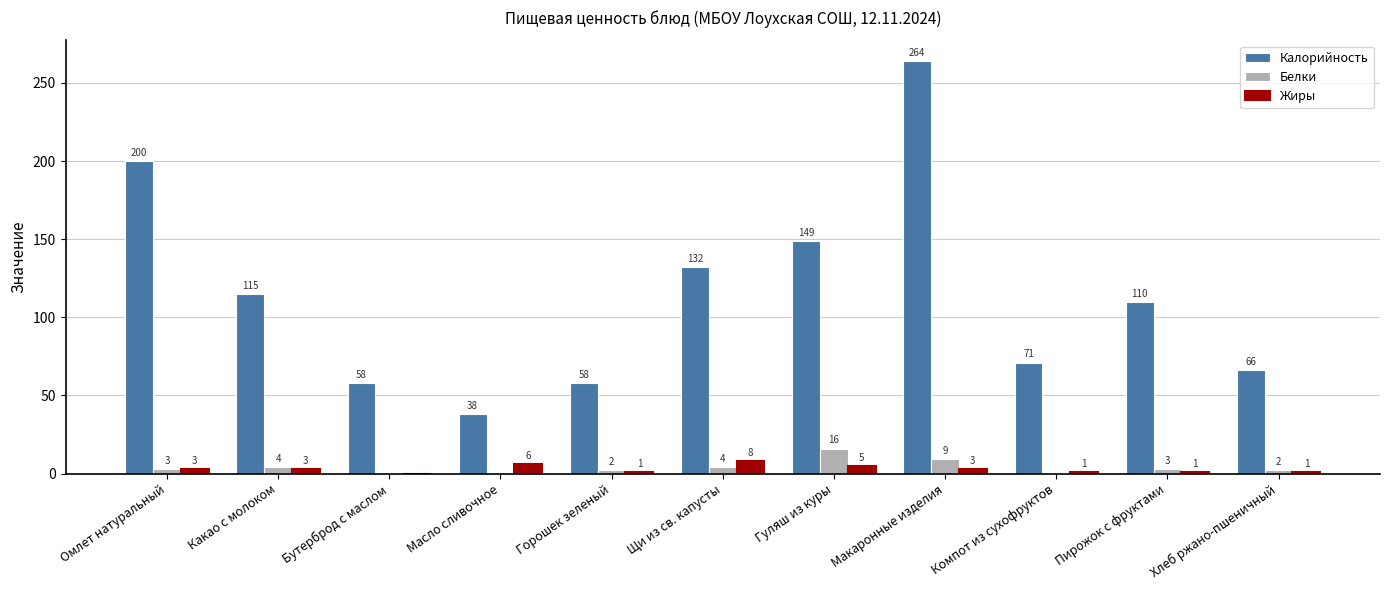

Where is Белки nearest to the value 8?

Макаронные изделия